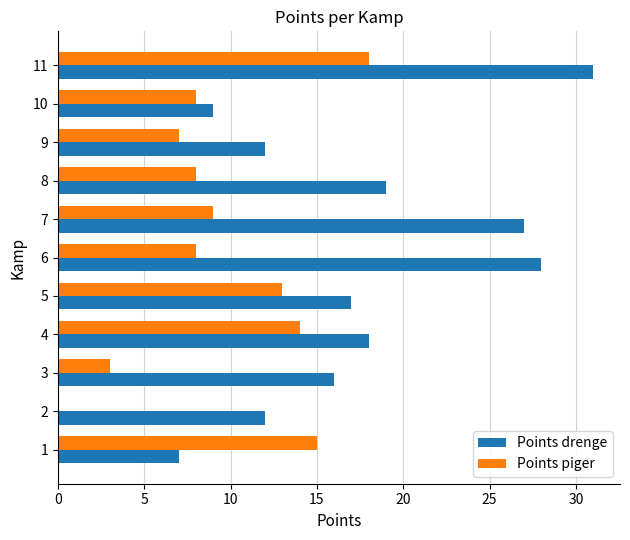

What is the sum of all Points drenge values?

196